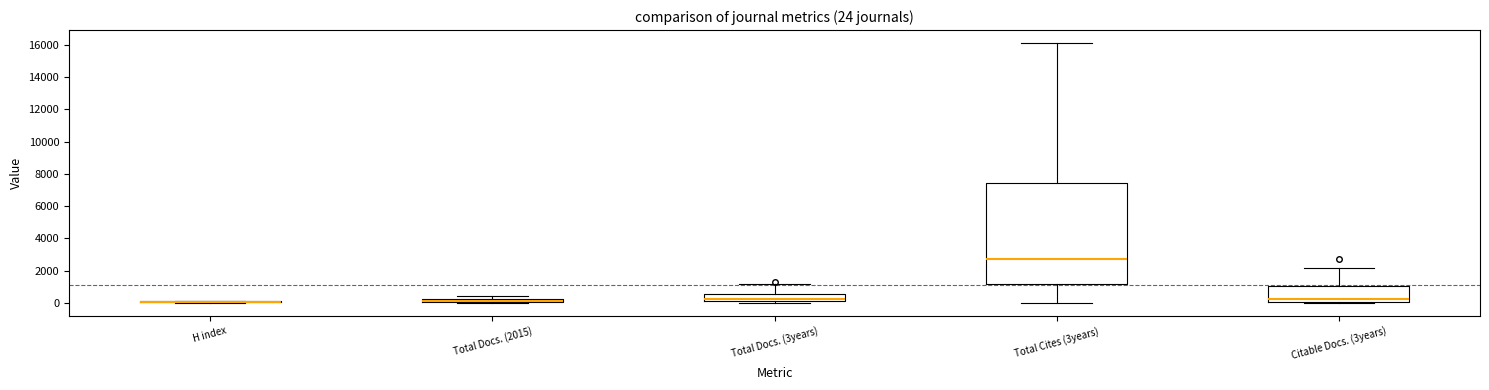

Comparing the boxes themselves (not the whiskers), which one is the tallest?

Total Cites (3years)